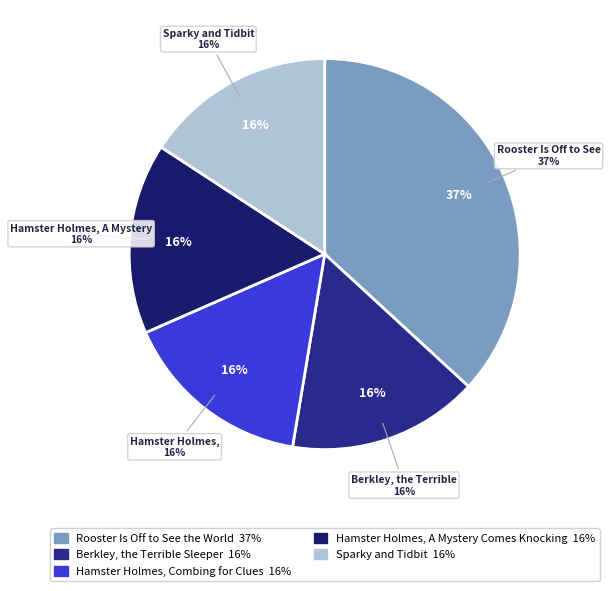

What is the largest slice in the pie chart?

Rooster Is Off to See
the World